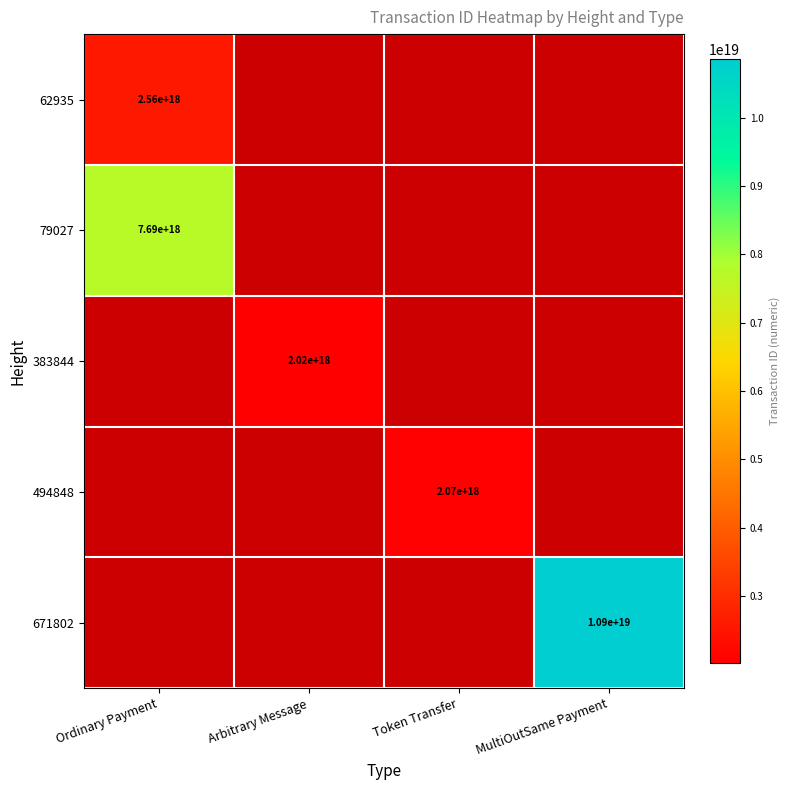

Is it true that 494848 equals 1325570867161274624 at Token Transfer?

False